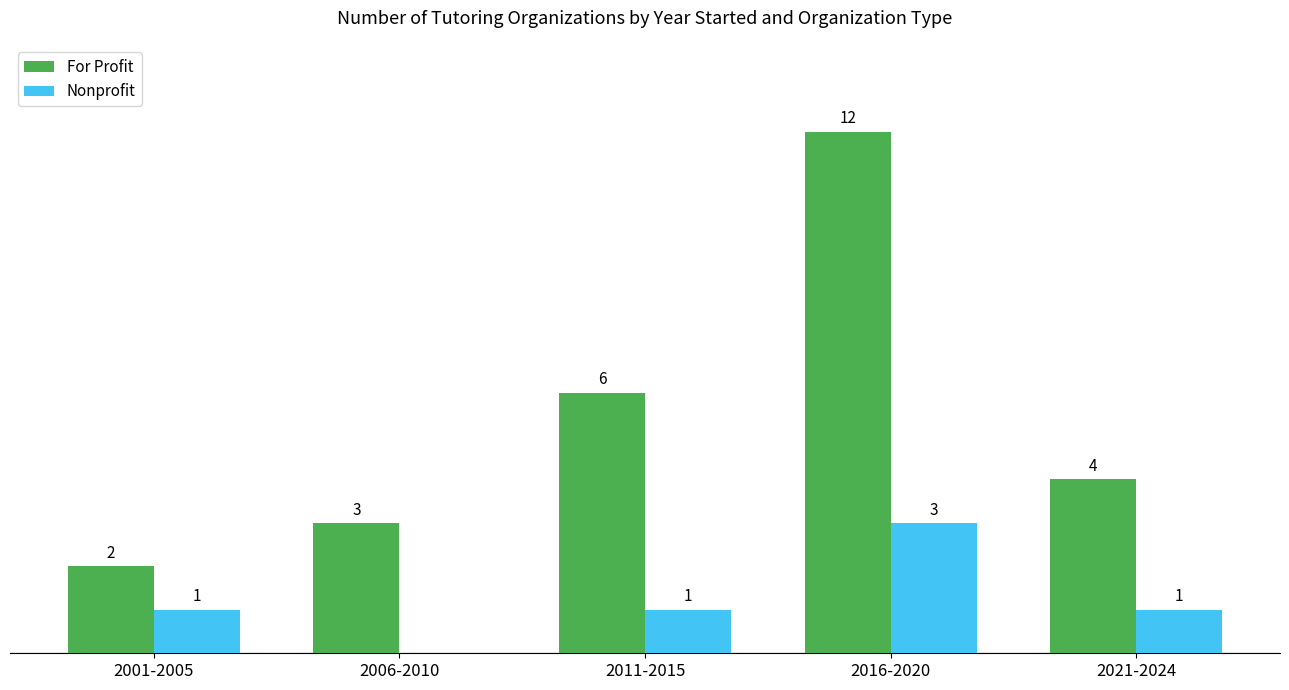

What are all the series names shown in the legend?

For Profit, Nonprofit